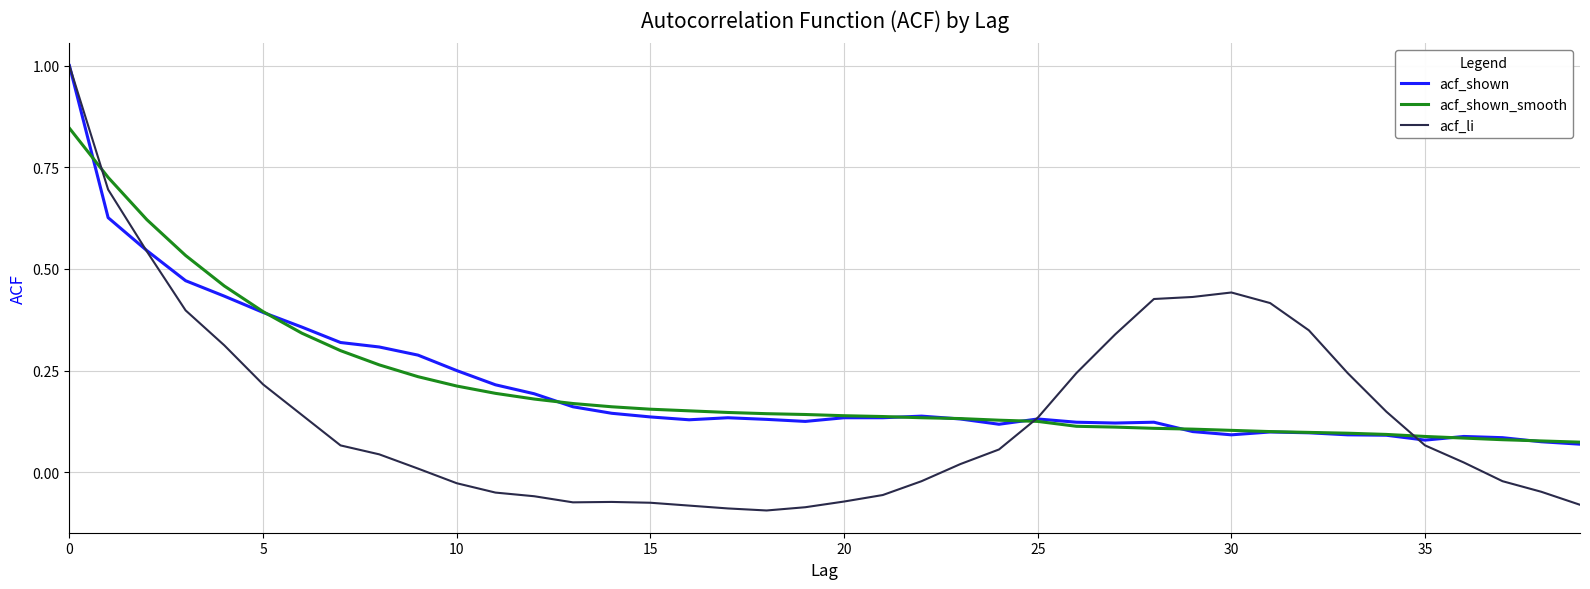

Which series has the largest range (max minus min)?

acf_li